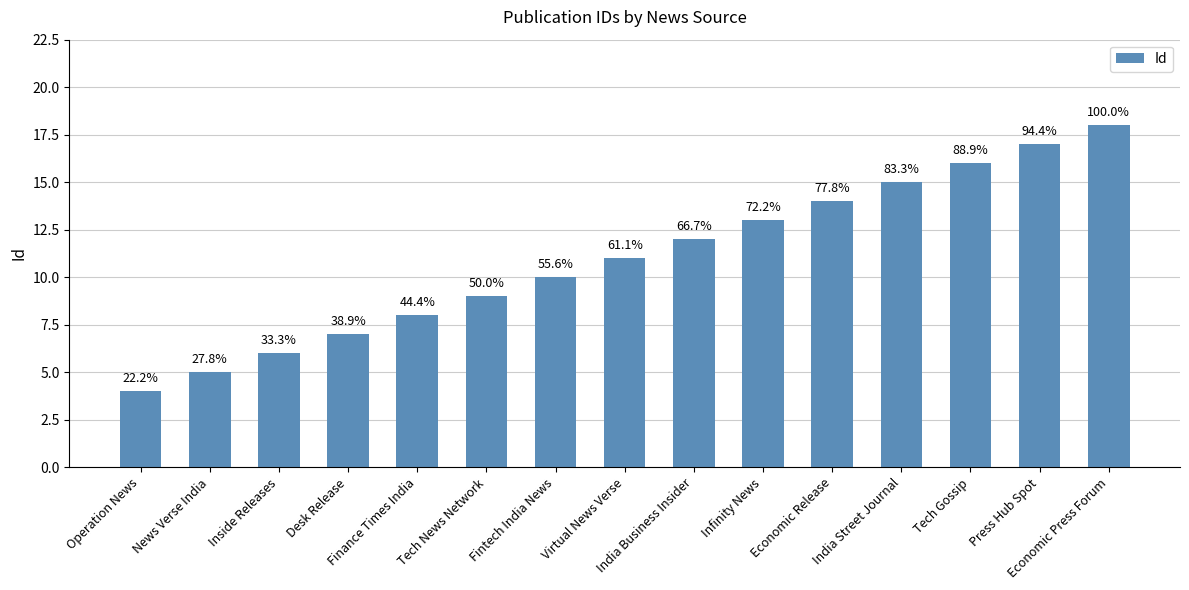

Where is the data nearest to the value 11?

Virtual News Verse